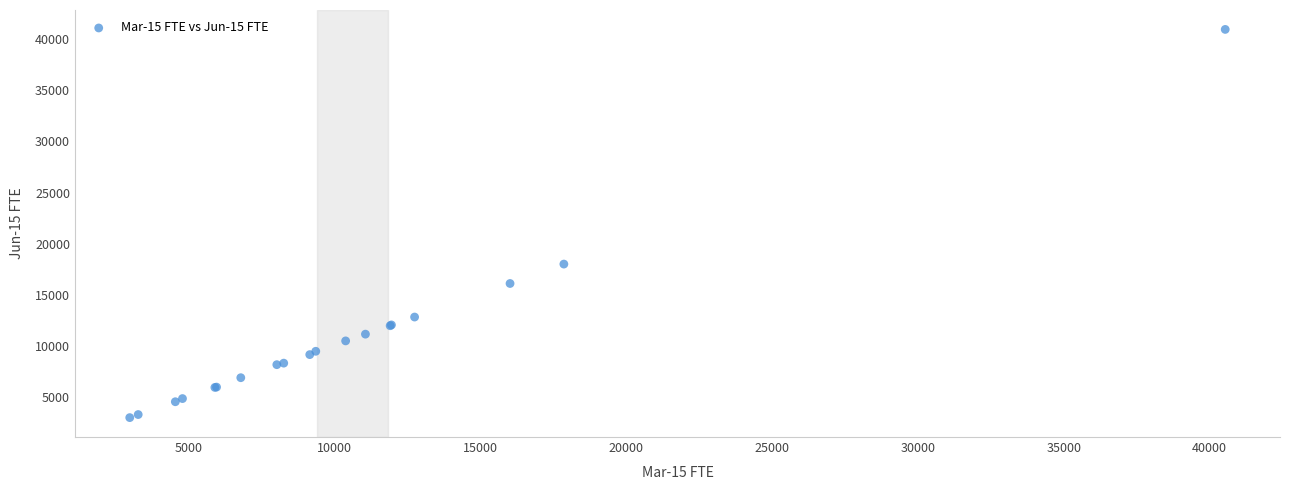

What Y value in the scatter plot is closest to 21973?

18008.2